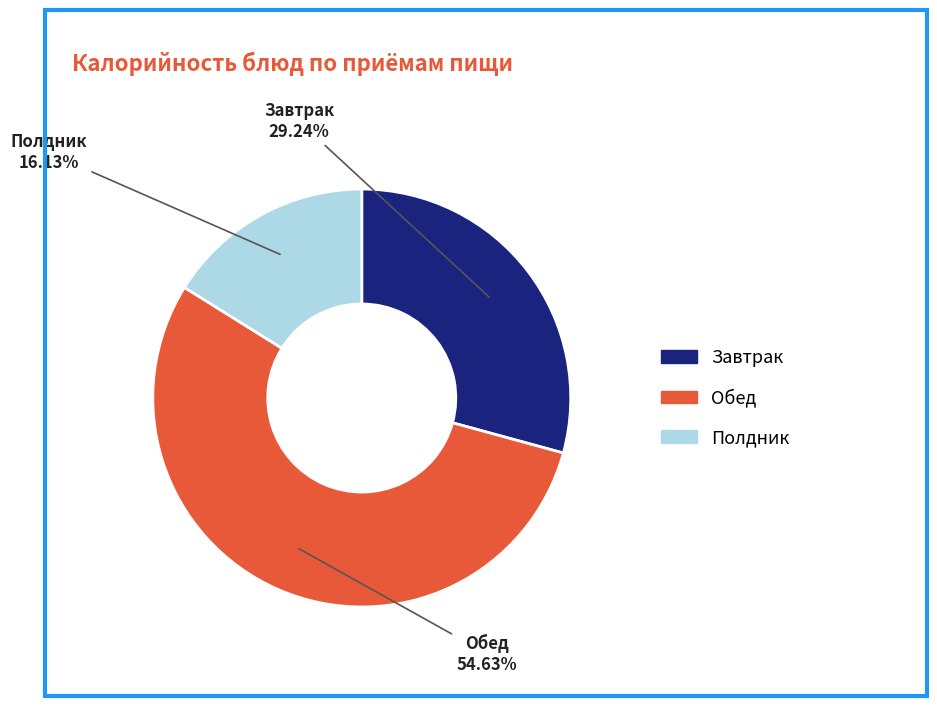

Does any single category account for the majority?

Yes